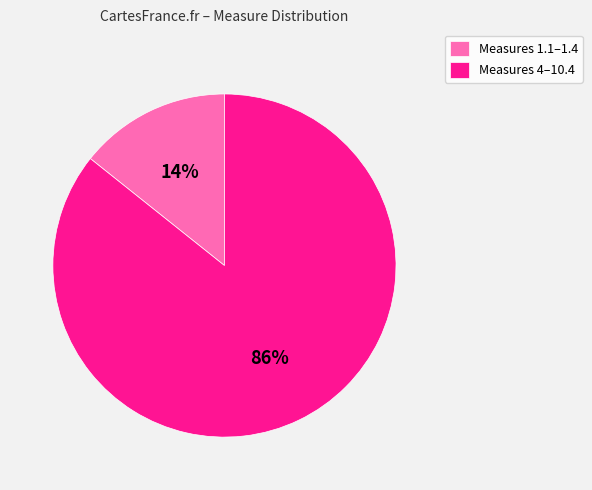

To the nearest percent, what is the average slice percentage?

50%